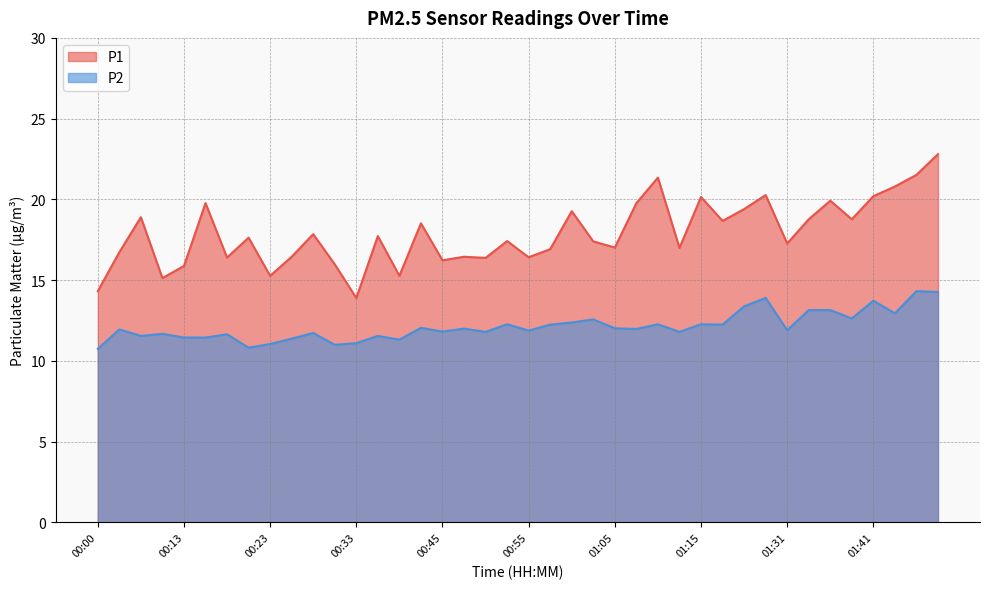

Rank the series by their average value, from lowest to highest.

P2, P1